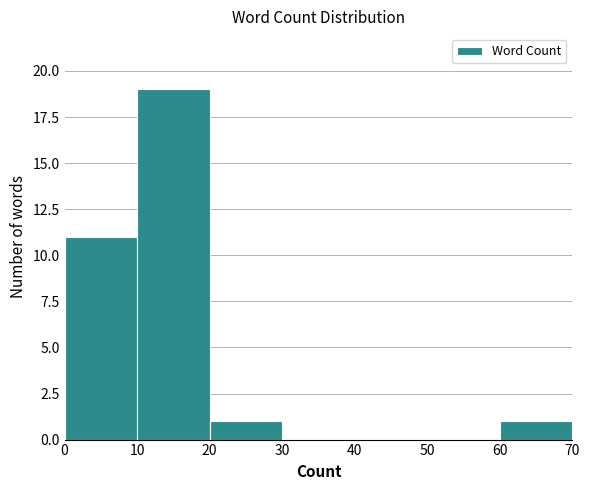

Reading left to right, transcribe this chart: for each bar, give the range it covers on the x-axis and its height. The values are not printed on the chart, so give them approximately, as read against the axis.

0 to 10: 11
10 to 20: 19
20 to 30: 1
30 to 40: 0
40 to 50: 0
50 to 60: 0
60 to 70: 1